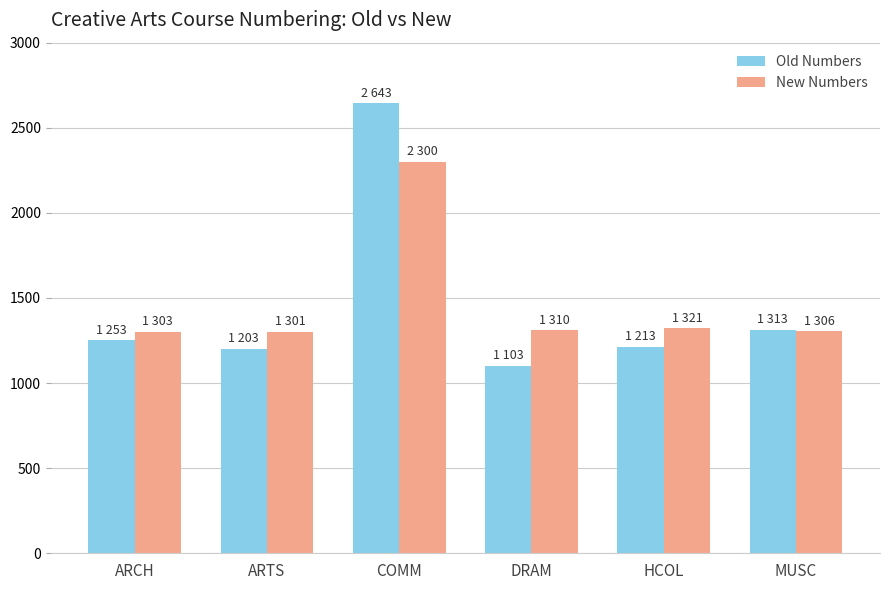

How many bars are there in total?

12